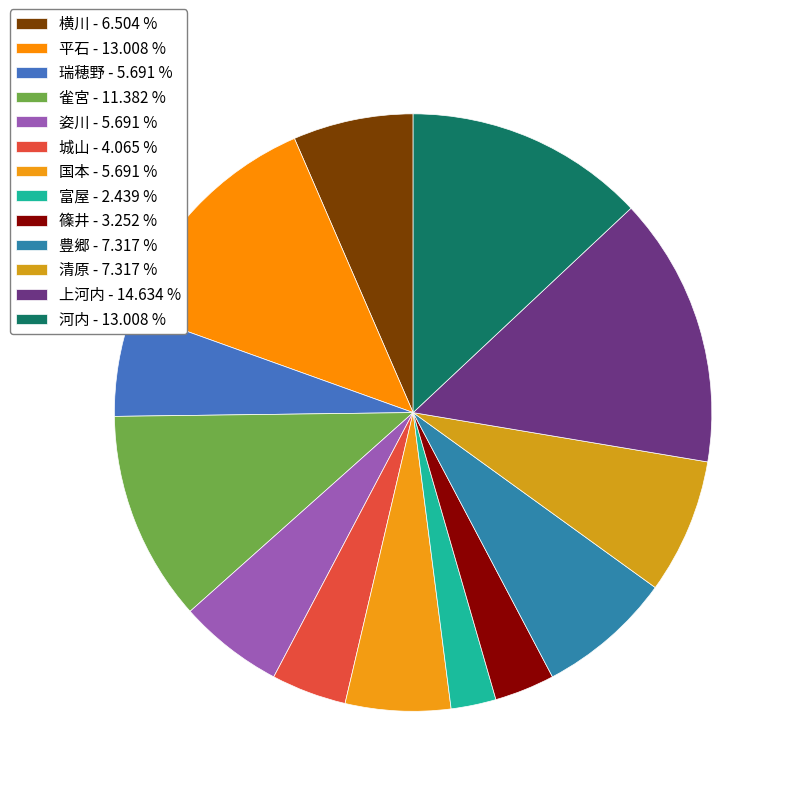

To the nearest percent, what is the difference between the largest and smallest slice percentages?

12%